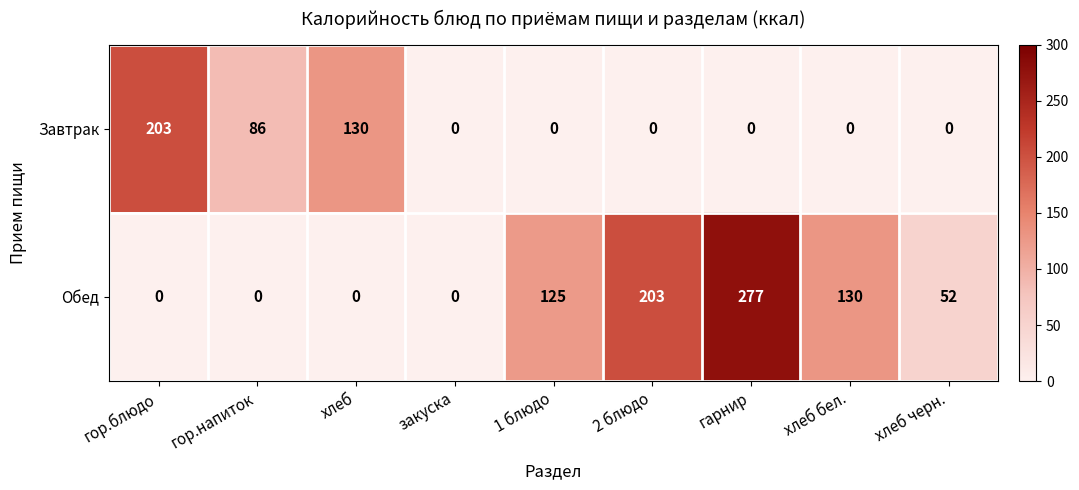

The Завтрак series shows 81 at 2 блюдо. True or false?

False